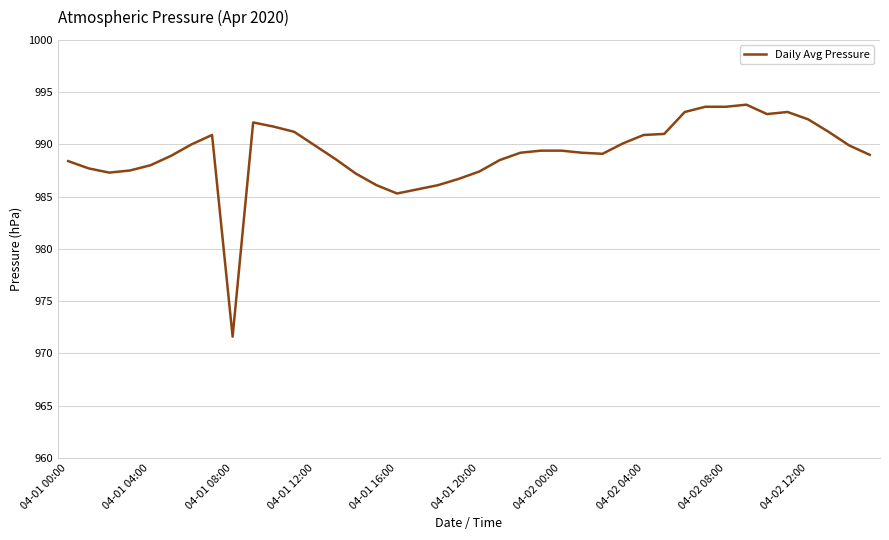

What is the greatest value displayed?

993.8